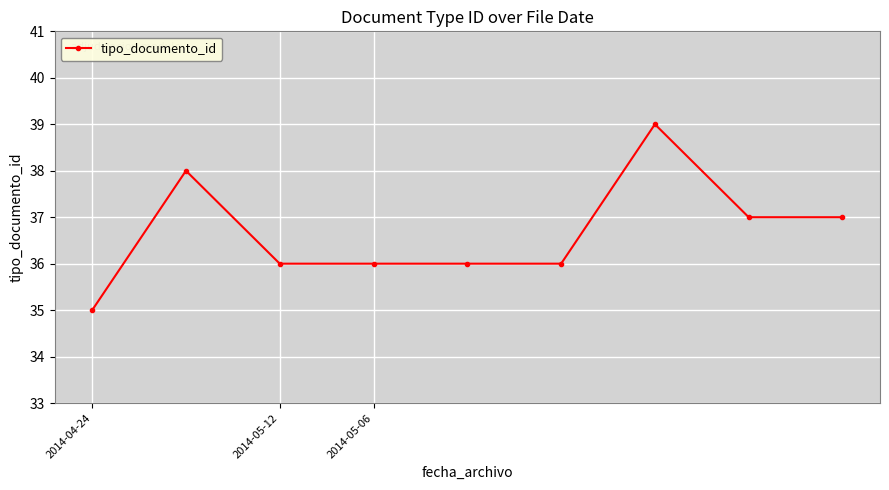

What is the value of the 6th point from the left?

36